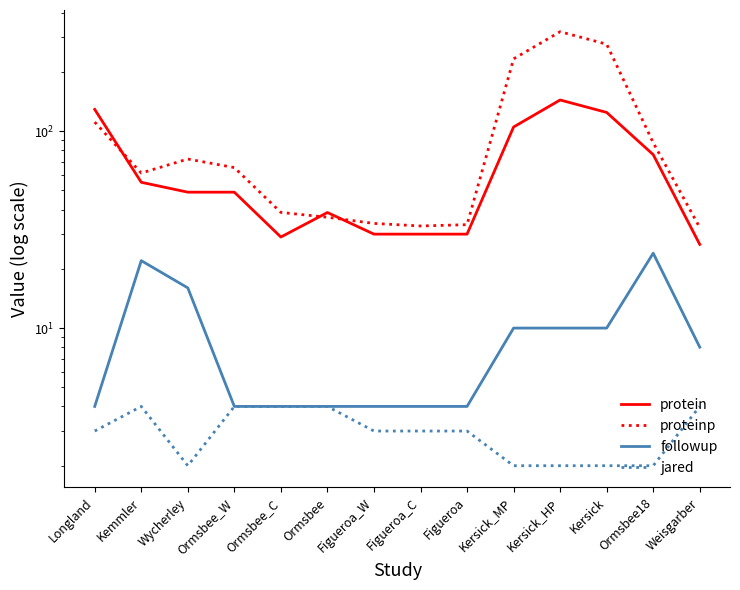

What is the difference between the highest and lowest values at Ormsbee18?

85.4